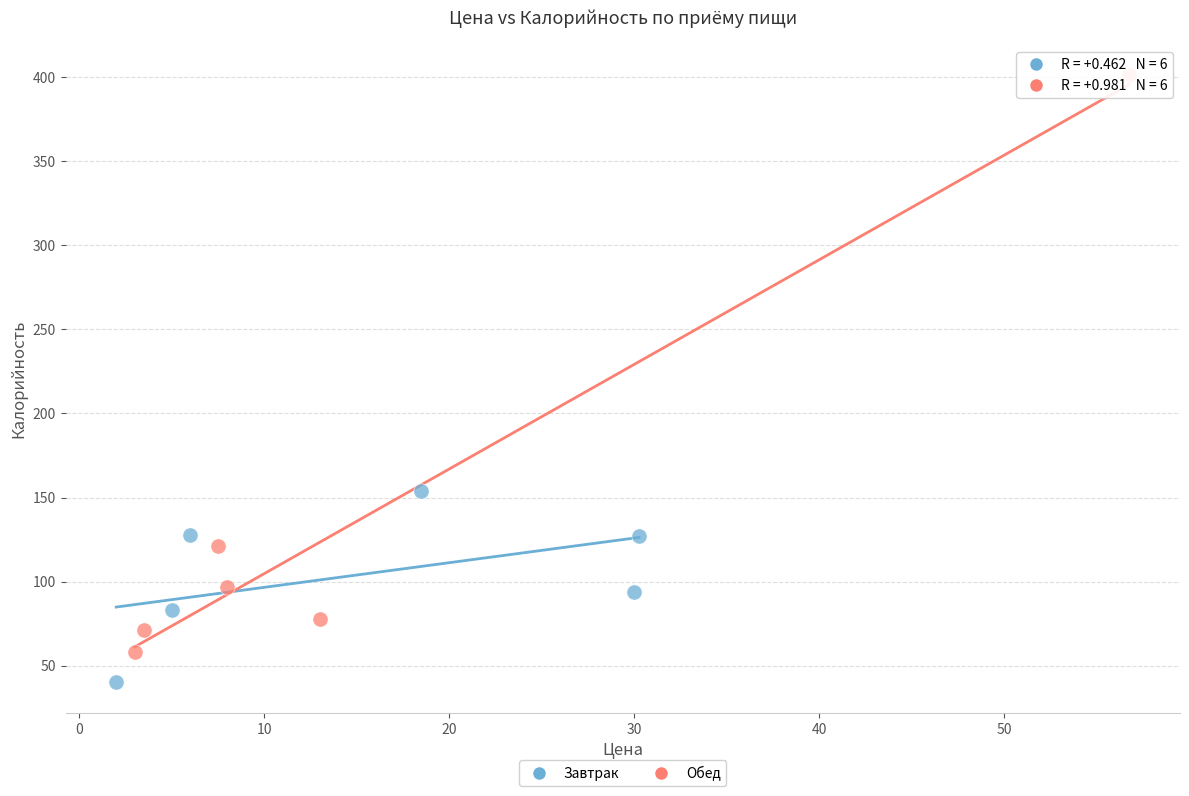

Which series has the widest spread of Y values?

Обед